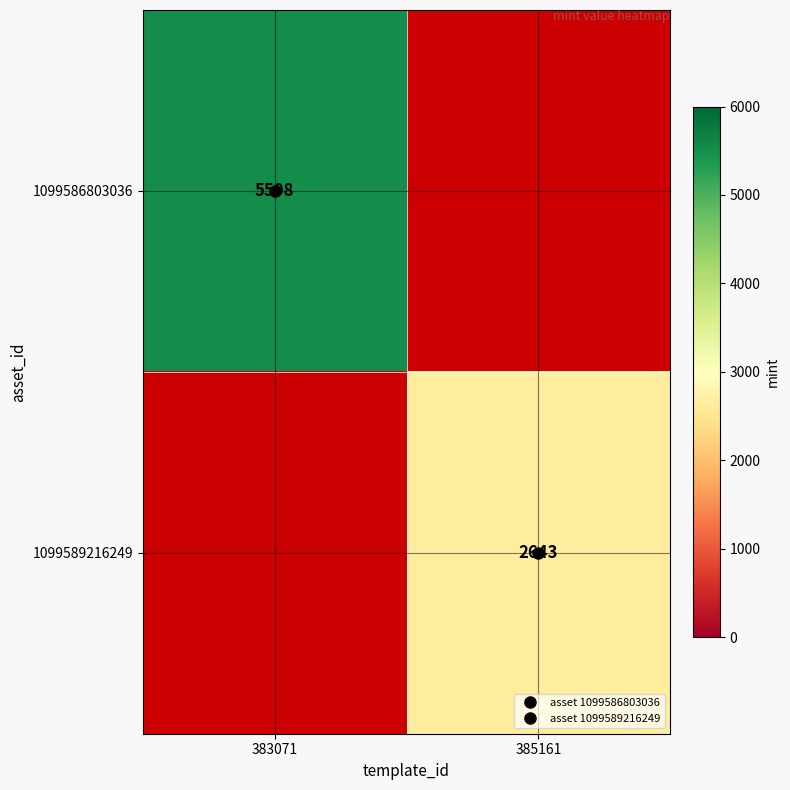

Which label corresponds to the largest value in the chart?

383071